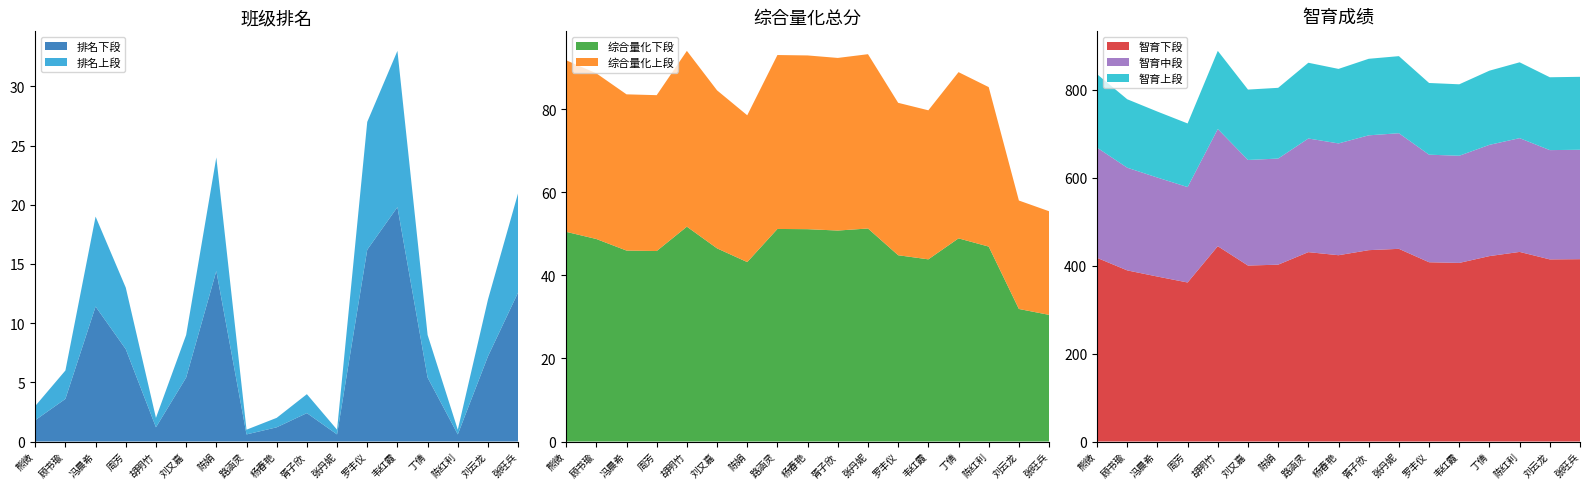

Reading right to left, list all the values displayed in this chart.

班级排名: 张旺兵=21.0	刘云龙=12.0	陈红利=1.0	丁倩=9.0	韦红霞=33.0	罗丰仪=27.0	张丹妮=1.0	胥子欣=4.0	杨春艳=2.0	路涵灵=1.0	陈娟=24.0	刘又嘉=9.0	胡明竹=2.0	周芳=13.0	冯晨希=19.0	顾书瑜=6.0	熊微=3.0
综合量化总分: 张旺兵=55.4	刘云龙=58.0	陈红利=85.3	丁倩=88.9	韦红霞=79.7	罗丰仪=81.5	张丹妮=93.2	胥子欣=92.3	杨春艳=92.9	路涵灵=93.0	陈娟=78.5	刘又嘉=84.5	胡明竹=94.0	周芳=83.3	冯晨希=83.5	顾书瑜=88.6	熊微=91.7
智育成绩: 张旺兵=829.0	刘云龙=828.0	陈红利=862.0	丁倩=843.0	韦红霞=812.0	罗丰仪=815.0	张丹妮=876.0	胥子欣=870.0	杨春艳=847.0	路涵灵=861.0	陈娟=804.0	刘又嘉=800.0	胡明竹=888.0	周芳=723.0	冯晨希=750.0	顾书瑜=778.0	熊微=835.0